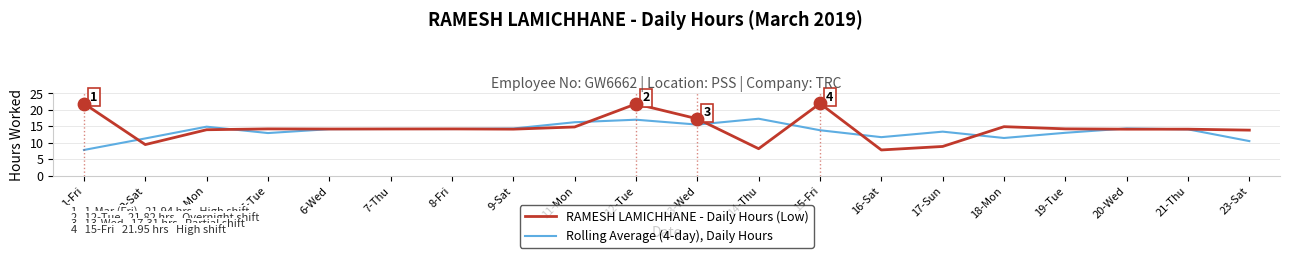

Which series has the largest total across all categories?

RAMESH LAMICHHANE - Daily Hours (Low)